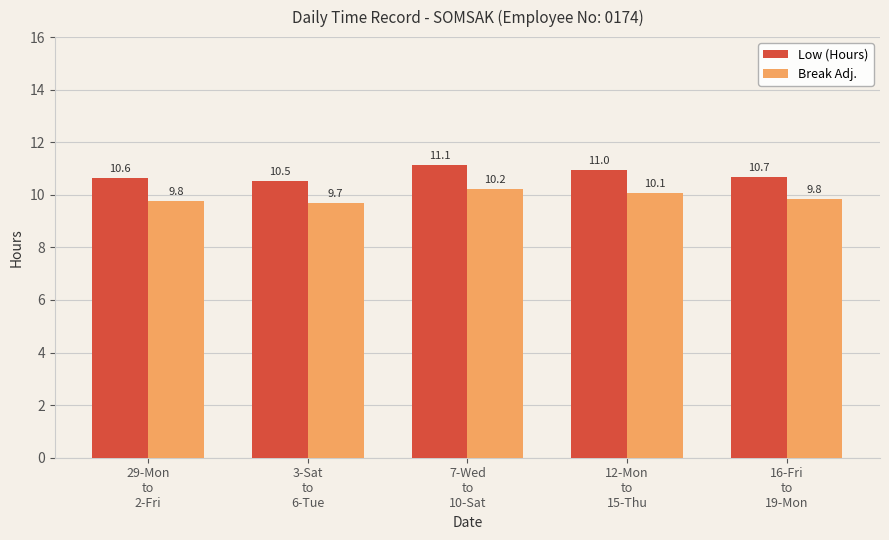

Rank the series at 3-Sat
to
6-Tue from lowest to highest value.

Break Adj., Low (Hours)